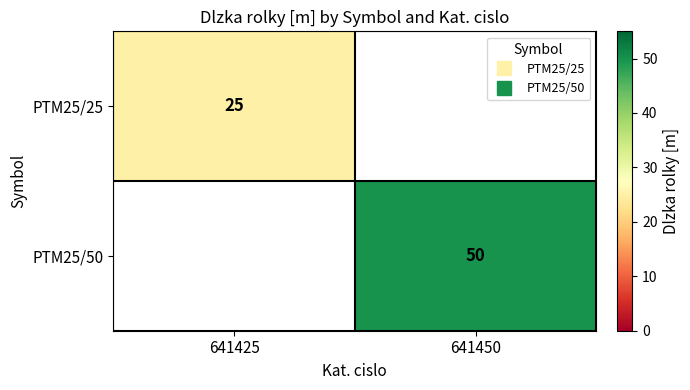

Which series has the largest total across all categories?

PTM25/50